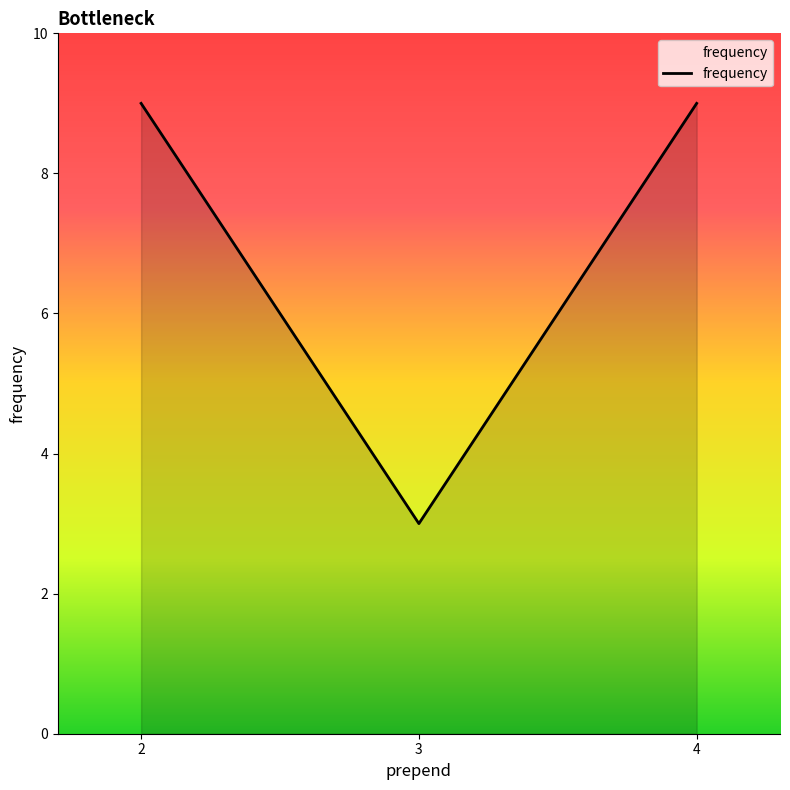

How many lines are shown in the chart?

1